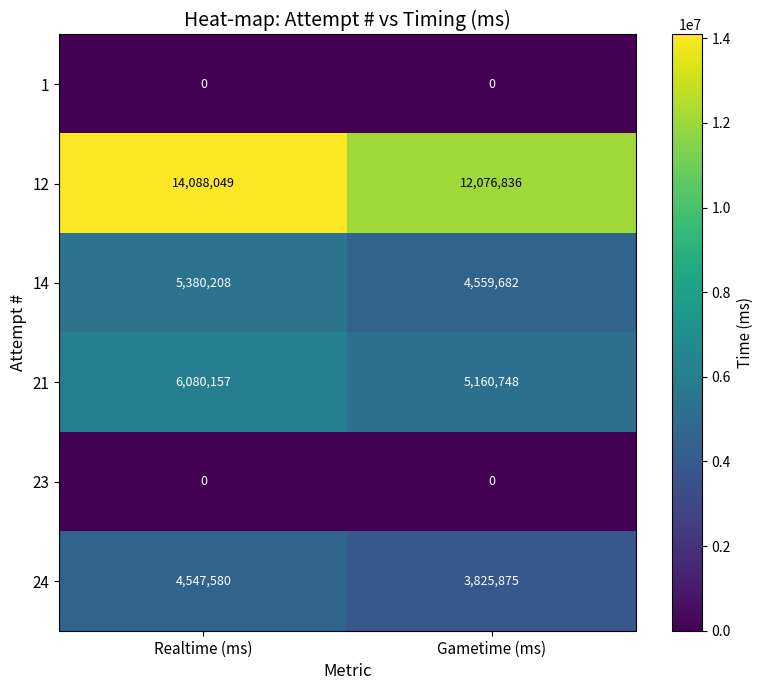

Which series changed the most between Realtime (ms) and Gametime (ms)?

12